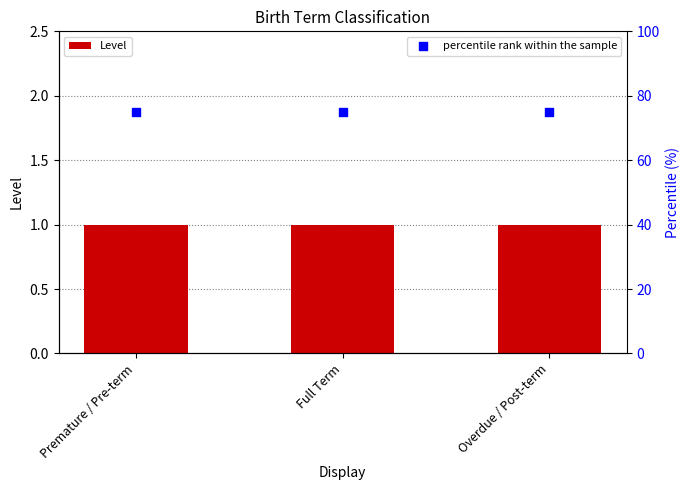

What is the total value across all series at Premature / Pre-term?

76